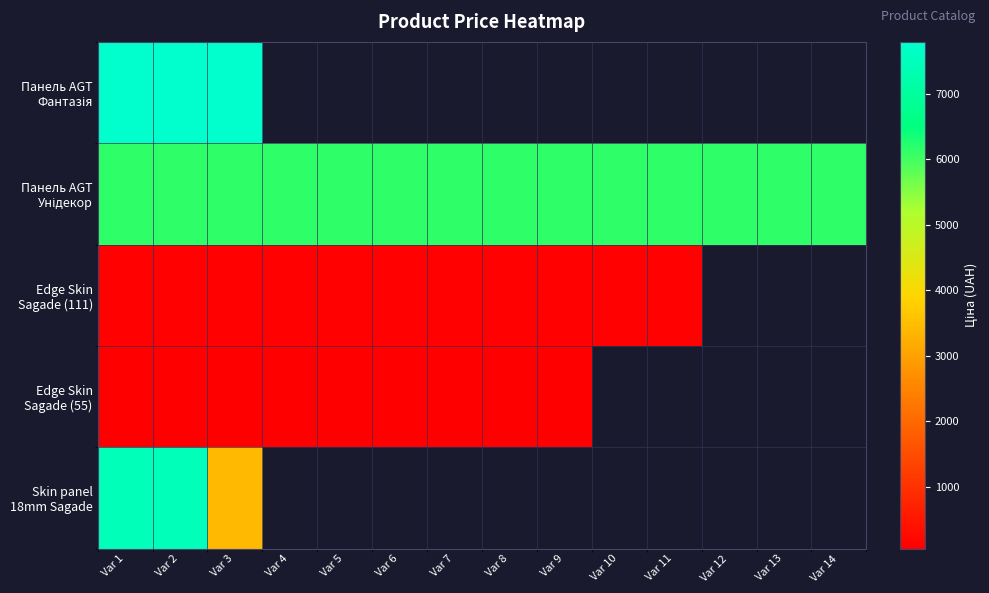

What is the maximum value for Edge Skin Sagade (55)?

55.9